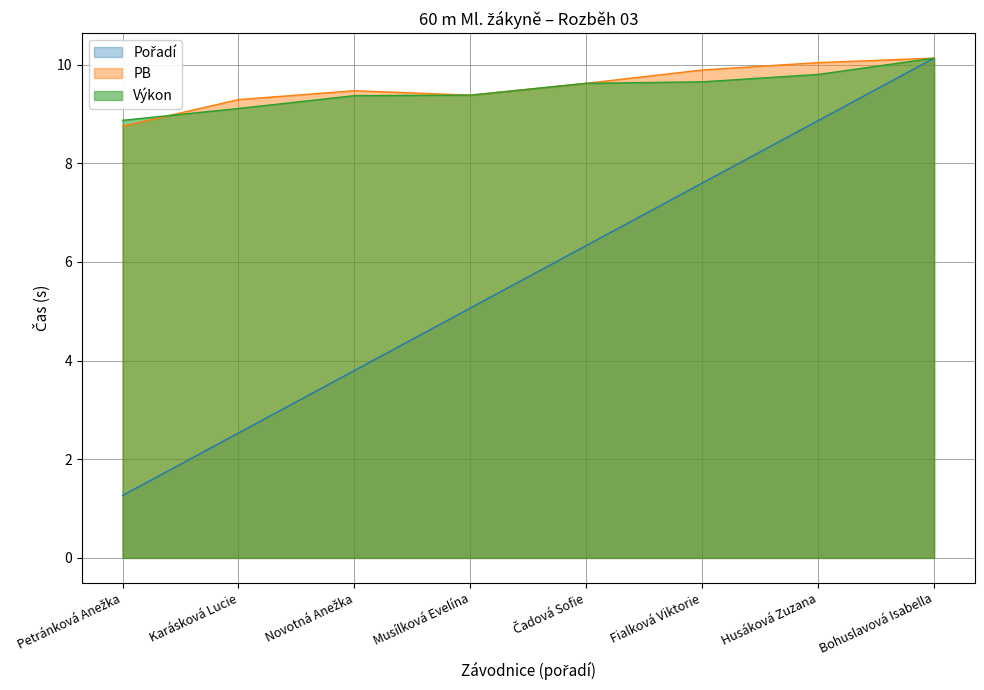

What is the difference between the maximum and second lowest values in the Pořadí series?

7.6